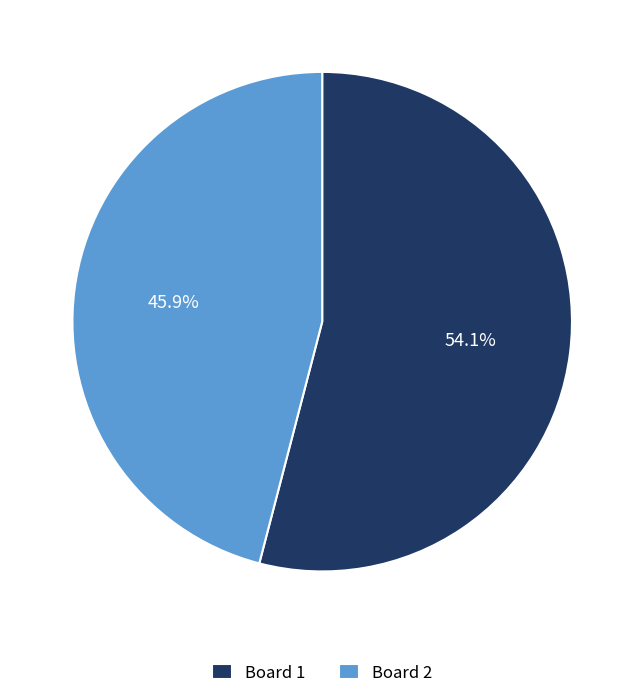

What portion of the pie excludes Board 2?

54.1%